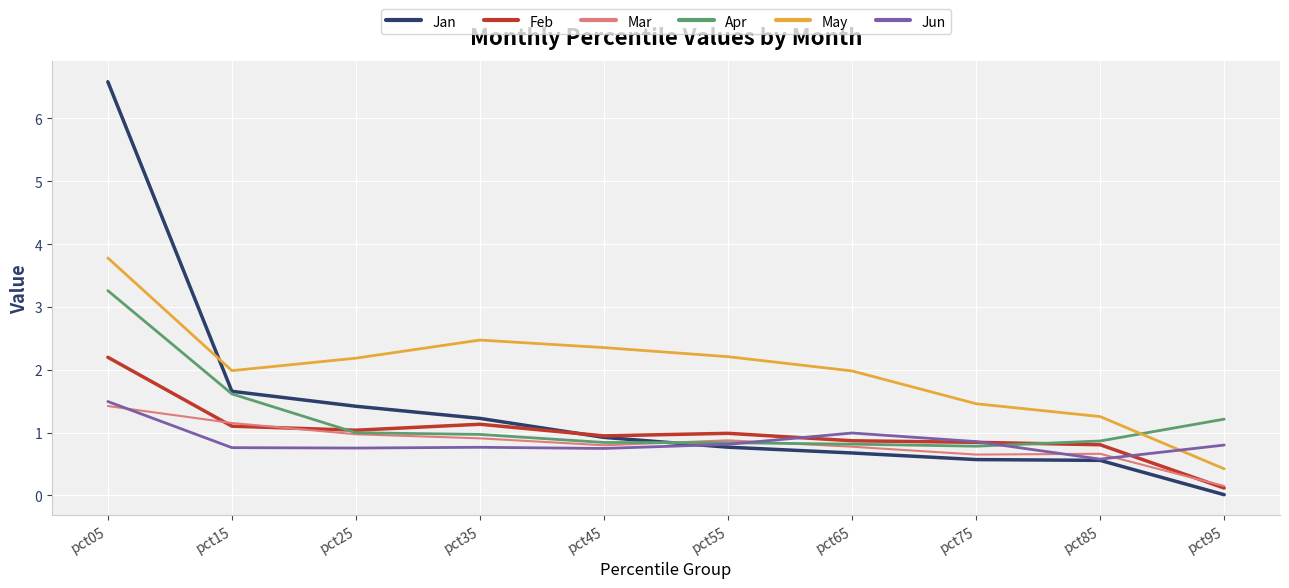

True or false: May has more than 0 points higher than both neighbors.

True